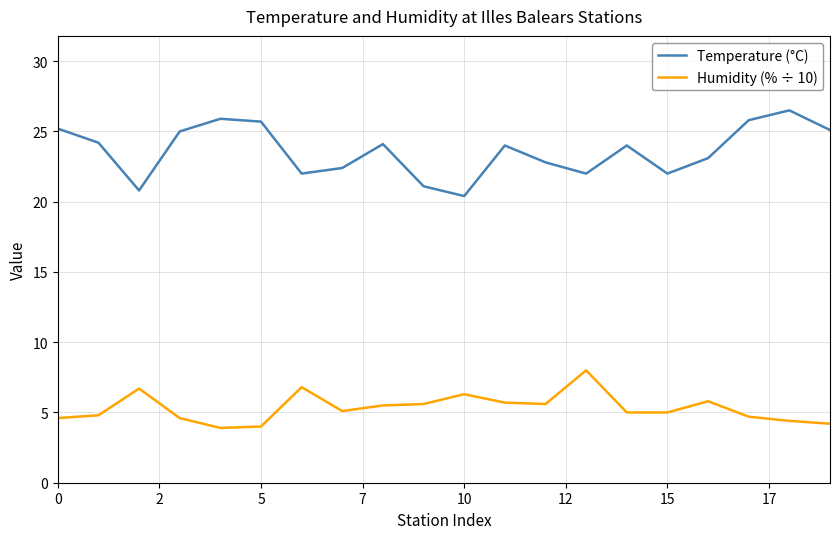

List the series in order of their overall mean, lowest first.

Humidity (% ÷ 10), Temperature (°C)